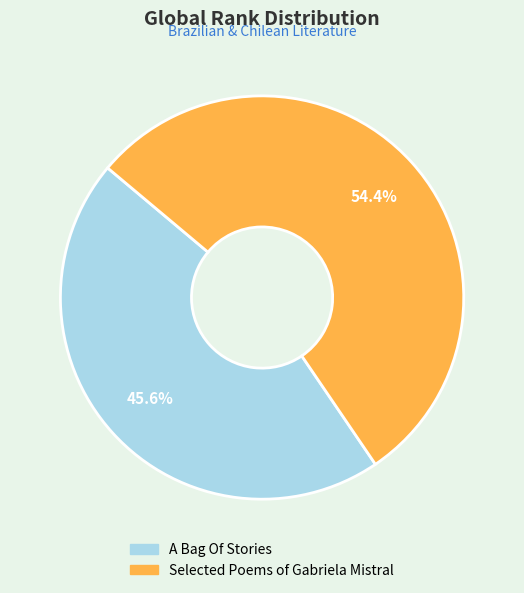

What is the total percentage of A Bag Of Stories and Selected Poems of Gabriela Mistral?

100.0%